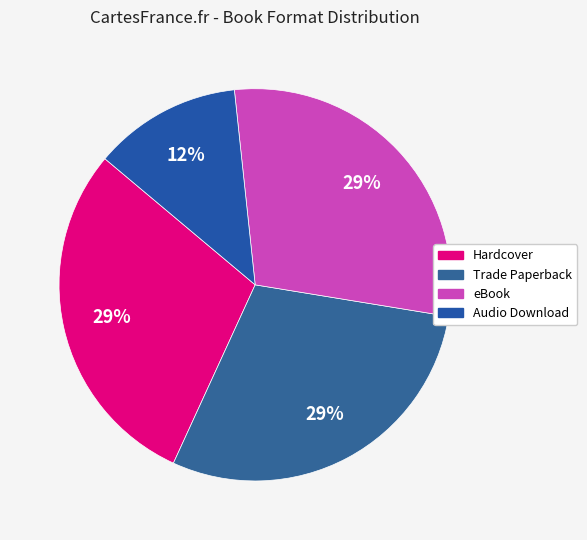

How many slices are in this pie chart?

4